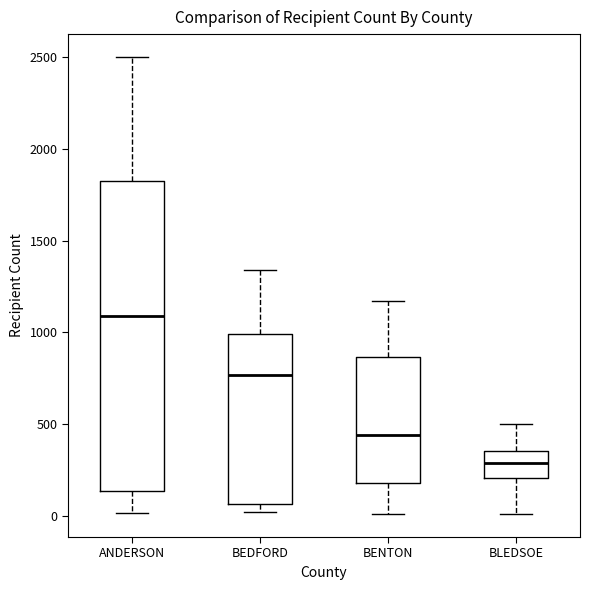

Where does the median line of the box for BLEDSOE sit on the y-axis? The values are not printed on the chart, so give them approximately, as read against the axis.

300